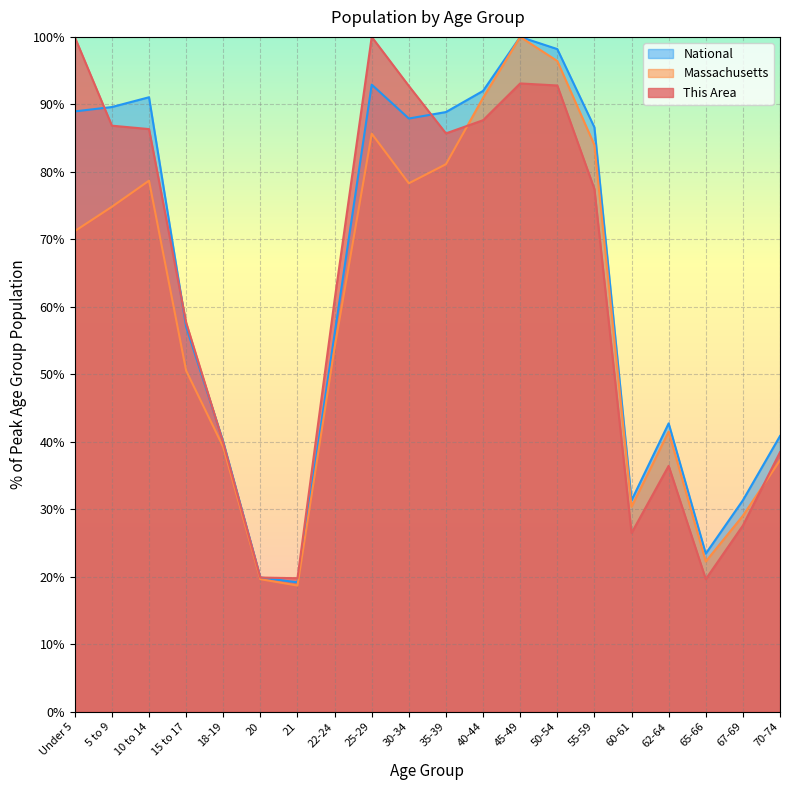

Reading left to right, list all the values displayed in this chart.

This Area: Under 5=100.0	5 to 9=86.8	10 to 14=86.3	15 to 17=57.7	18-19=39.9	20=19.9	21=19.8	22-24=61.0	25-29=100.0	30-34=92.7	35-39=85.7	40-44=87.7	45-49=93.1	50-54=92.8	55-59=77.5	60-61=26.5	62-64=36.4	65-66=19.7	67-69=27.6	70-74=38.5
Massachusetts: Under 5=71.2	5 to 9=74.8	10 to 14=78.7	15 to 17=50.5	18-19=39.2	20=19.6	21=18.7	22-24=53.9	25-29=85.7	30-34=78.3	35-39=81.1	40-44=91.0	45-49=100.0	50-54=96.4	55-59=84.0	60-61=30.4	62-64=41.5	65-66=22.3	67-69=29.0	70-74=37.3
National: Under 5=89.0	5 to 9=89.6	10 to 14=91.1	15 to 17=57.0	18-19=40.0	20=19.9	21=19.2	22-24=56.0	25-29=92.9	30-34=87.9	35-39=88.9	40-44=92.0	45-49=100.0	50-54=98.2	55-59=86.6	60-61=31.3	62-64=42.7	65-66=23.4	67-69=31.3	70-74=40.9